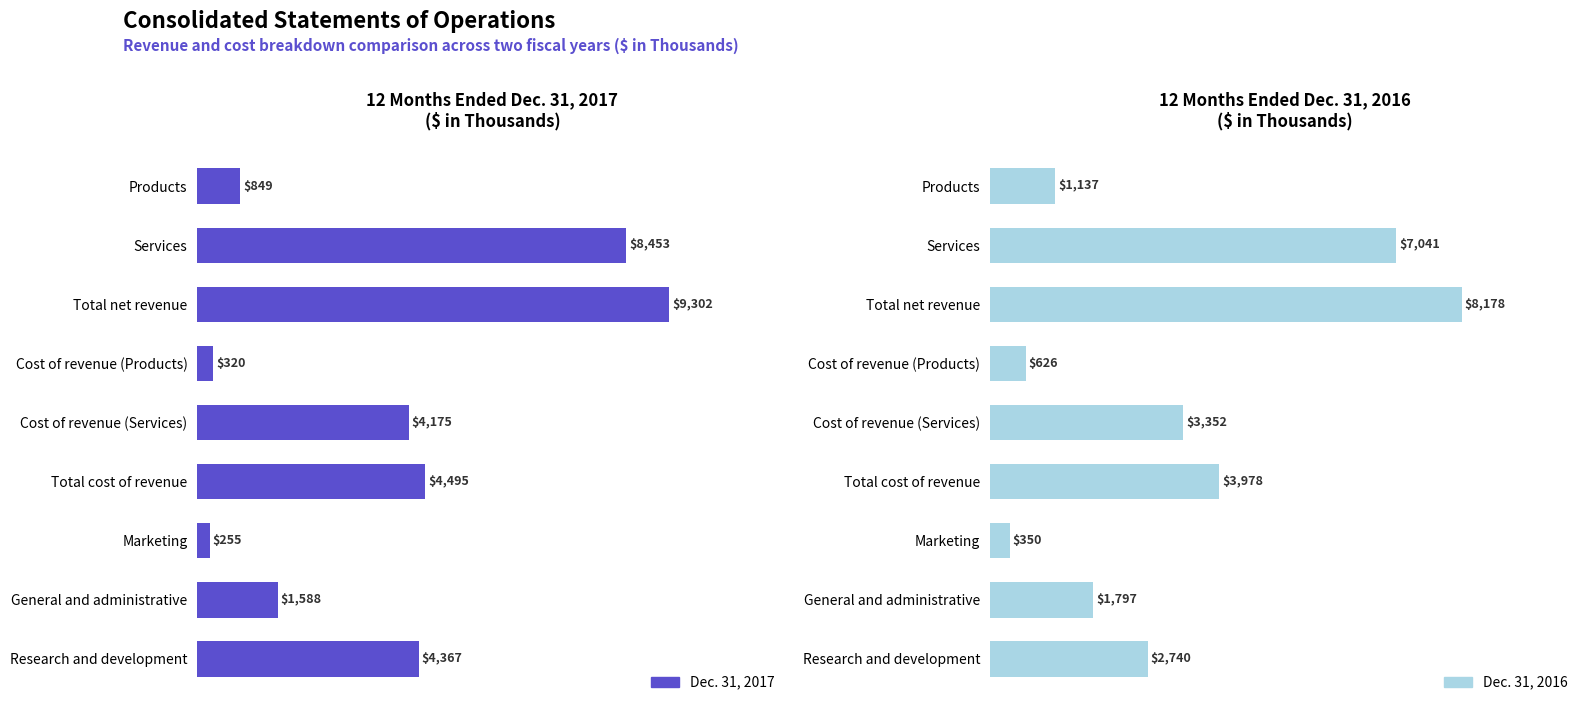

True or false: Dec. 31, 2017 has a value of 4495 at Total cost of revenue.

True